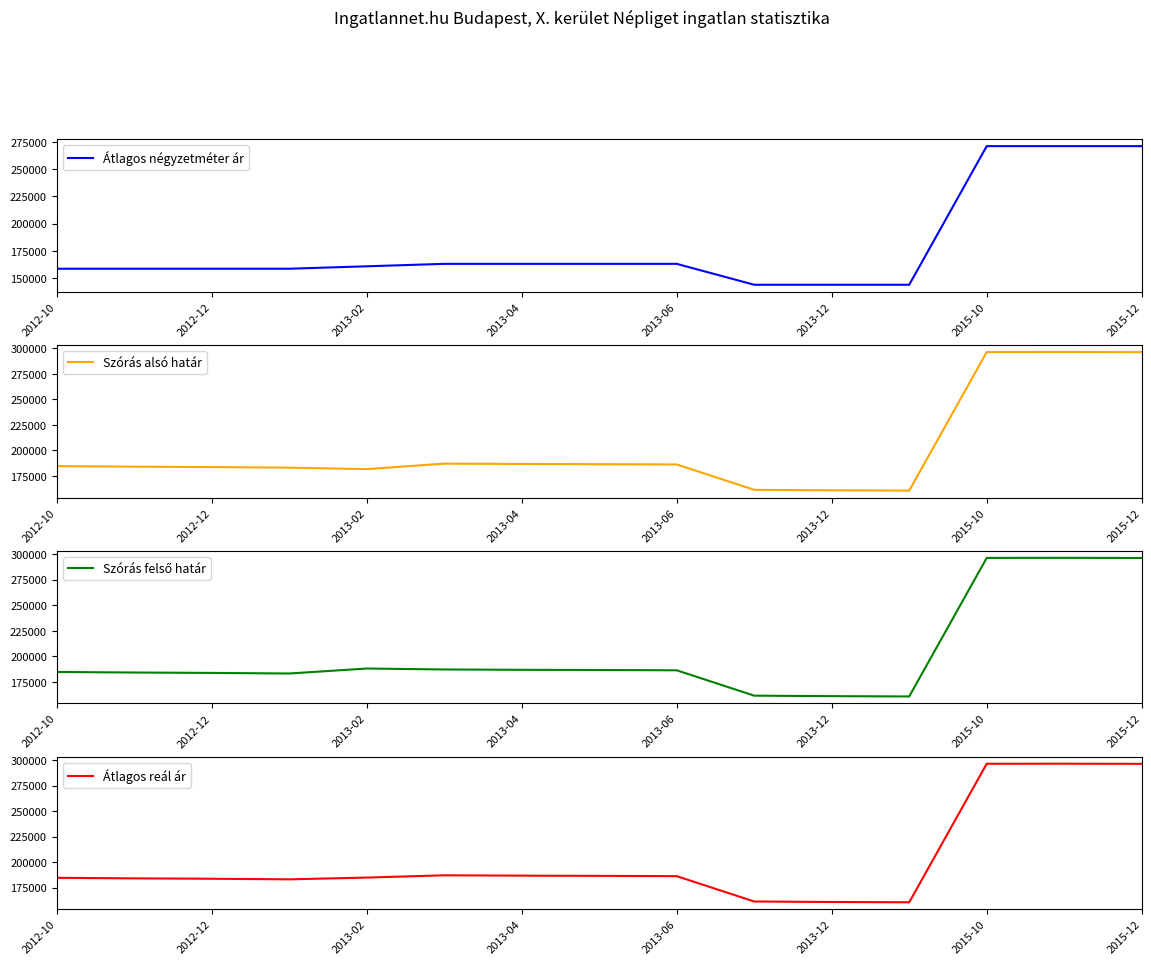

Which has a higher value, 2015-10 or 2015-12?

2015-10